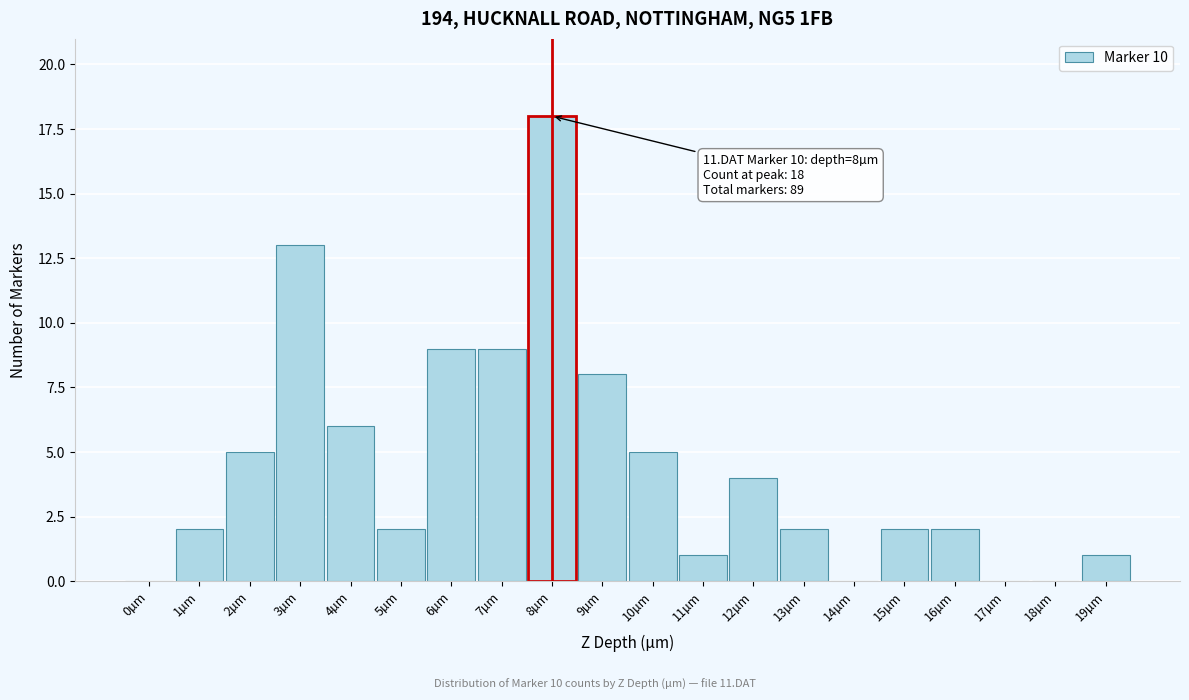

Reading left to right, extract all data points from this chart.

0µm=0	1µm=2	2µm=5	3µm=13	4µm=6	5µm=2	6µm=9	7µm=9	8µm=18	9µm=8	10µm=5	11µm=1	12µm=4	13µm=2	14µm=0	15µm=2	16µm=2	17µm=0	18µm=0	19µm=1